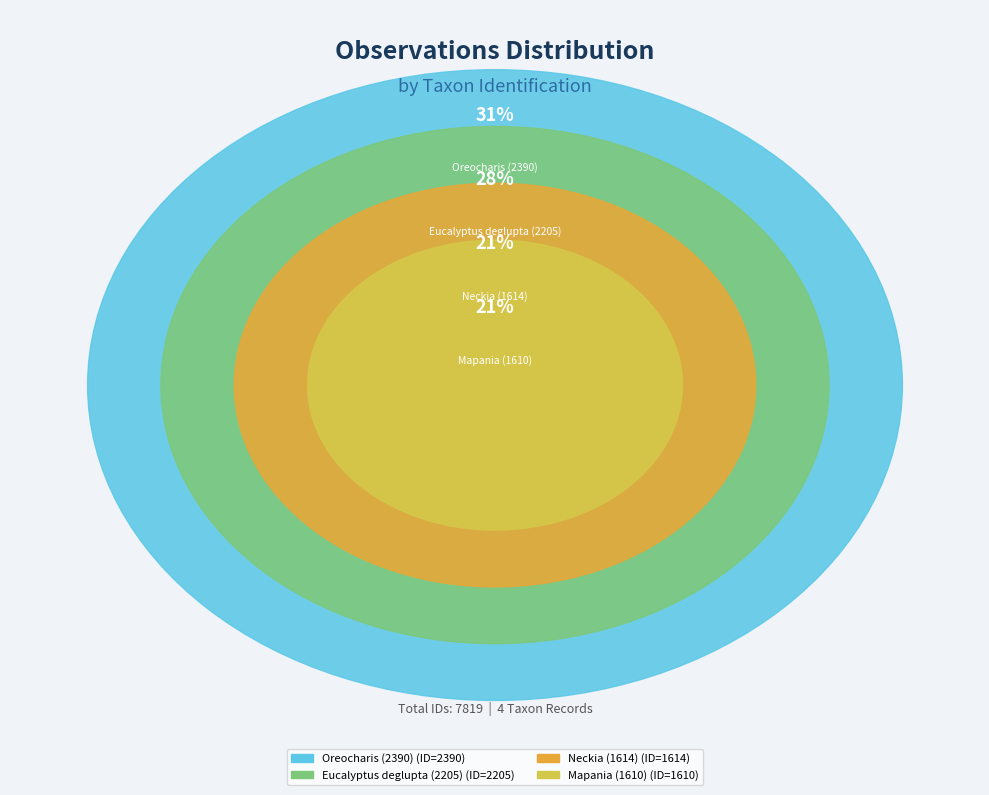

How many slices are in this pie chart?

4